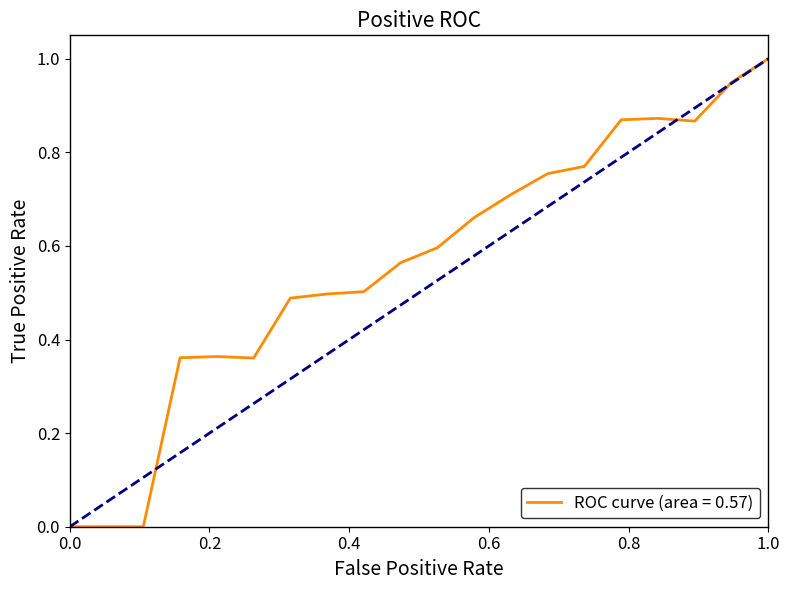

What is the maximum value shown in the chart?

1.0